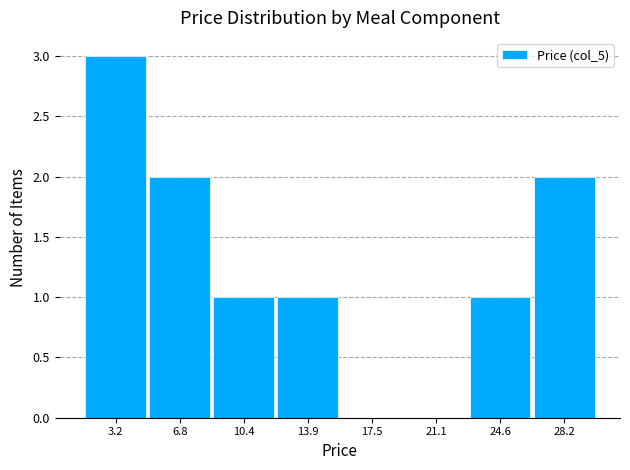

Reading left to right, transcribe this chart: for each bar, give the range it covers on the x-axis and its height. Neither the bar edges nor the heights are printed on the chart, so give them approximately, as read against the axes.

1.5 to 5.0: 3
5.0 to 8.5: 2
8.5 to 12.0: 1
12.0 to 15.5: 1
15.5 to 19.5: 0
19.5 to 23.0: 0
23.0 to 26.5: 1
26.5 to 30.0: 2